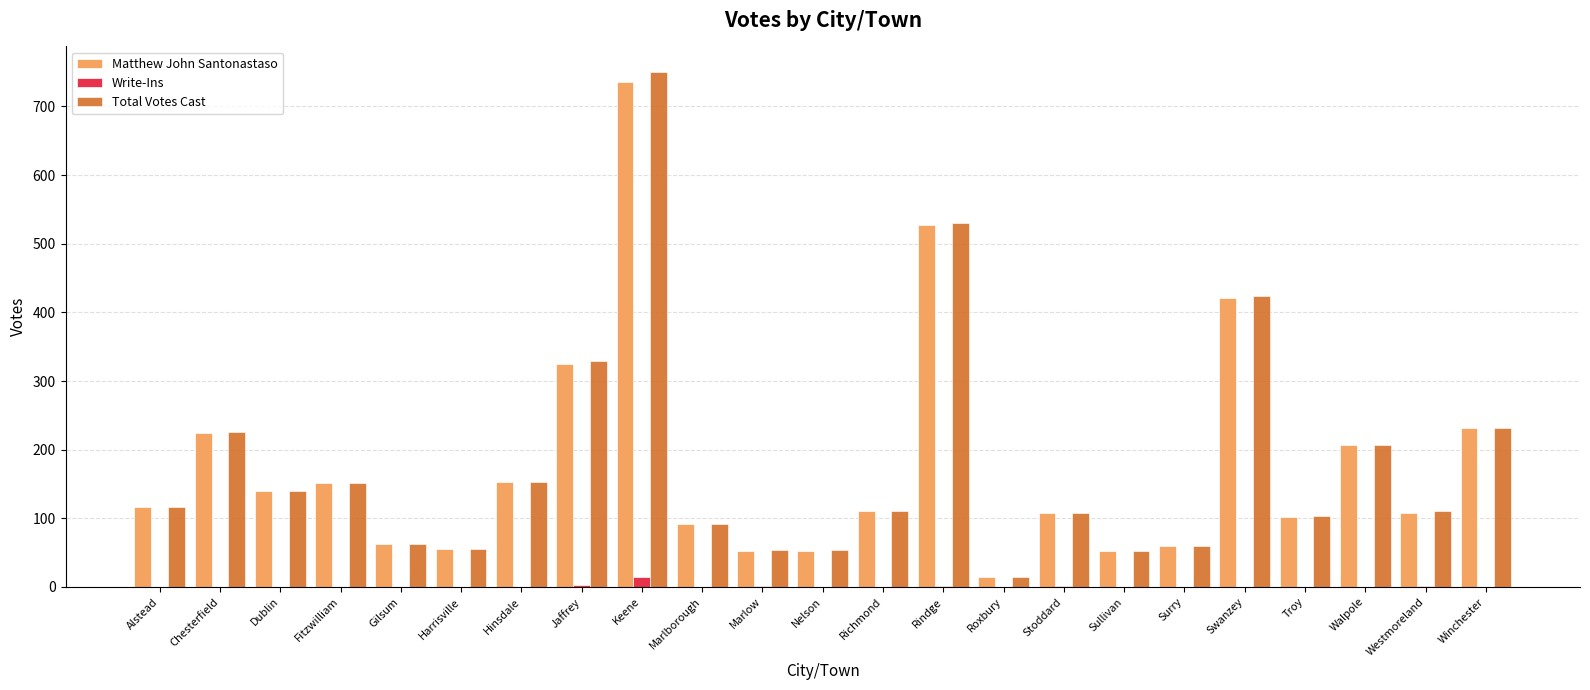

At which category is the sum across all series the highest?

Keene